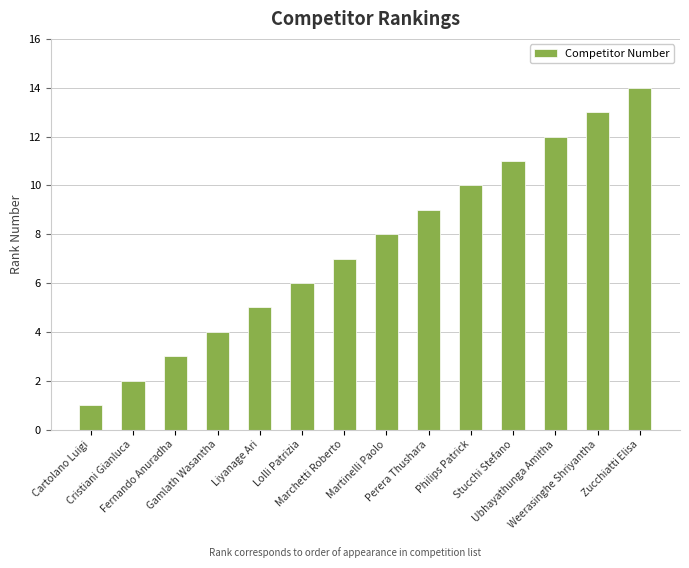

The value at Liyanage Ari is 5. True or false?

True